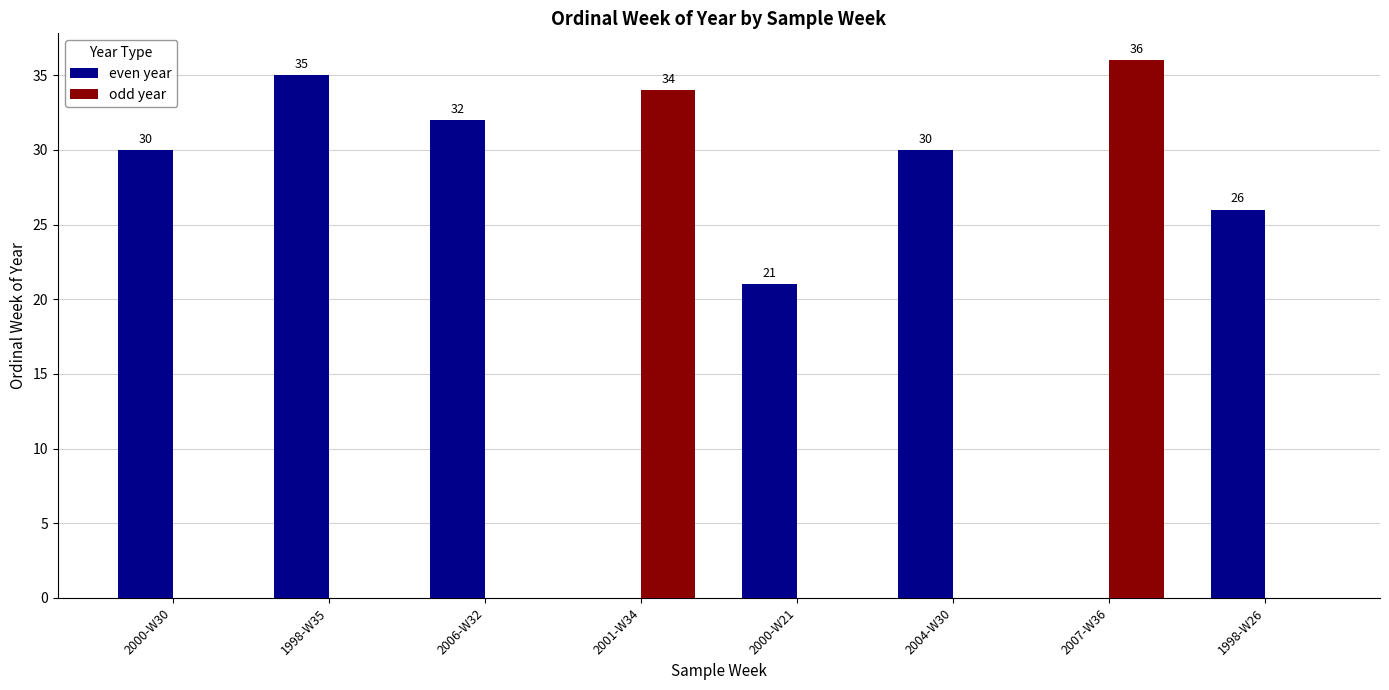

The even year series shows 11 at 1998-W35. True or false?

False